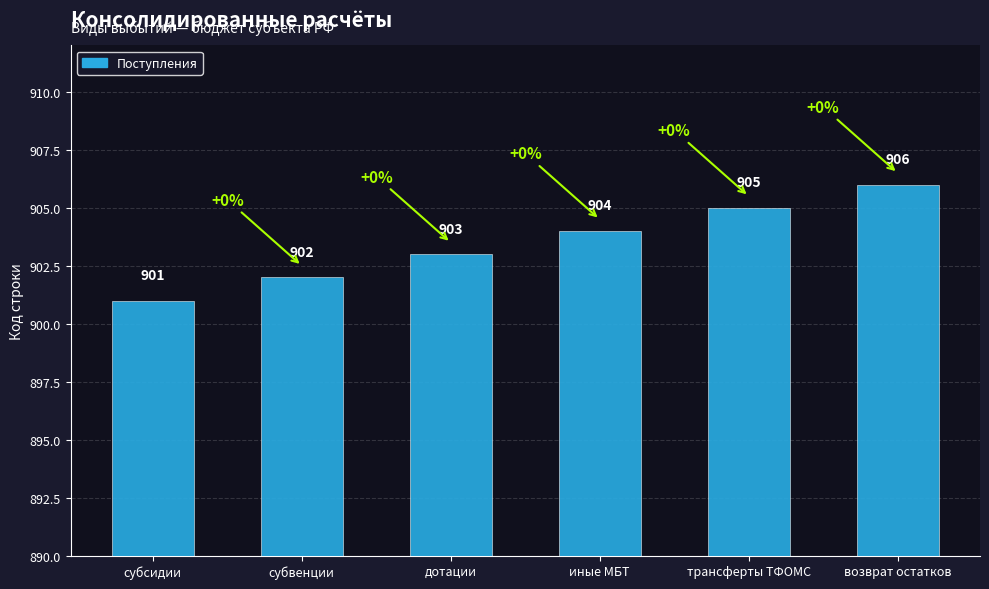

How many bars are there in total?

6